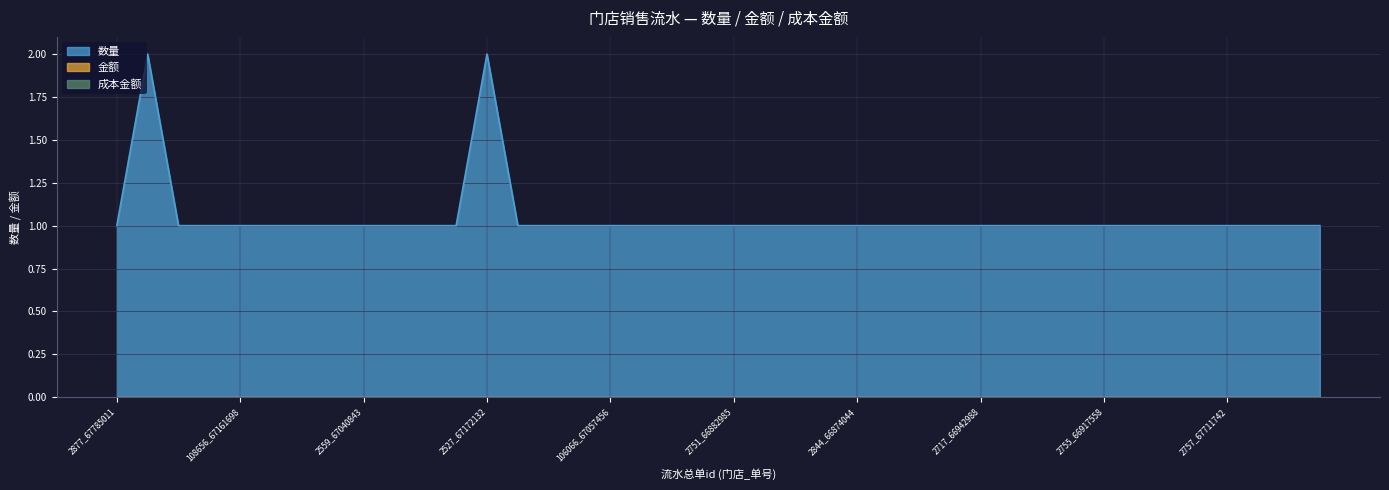

Between 106066_67057456 and 2757_66939409, which is larger?

106066_67057456